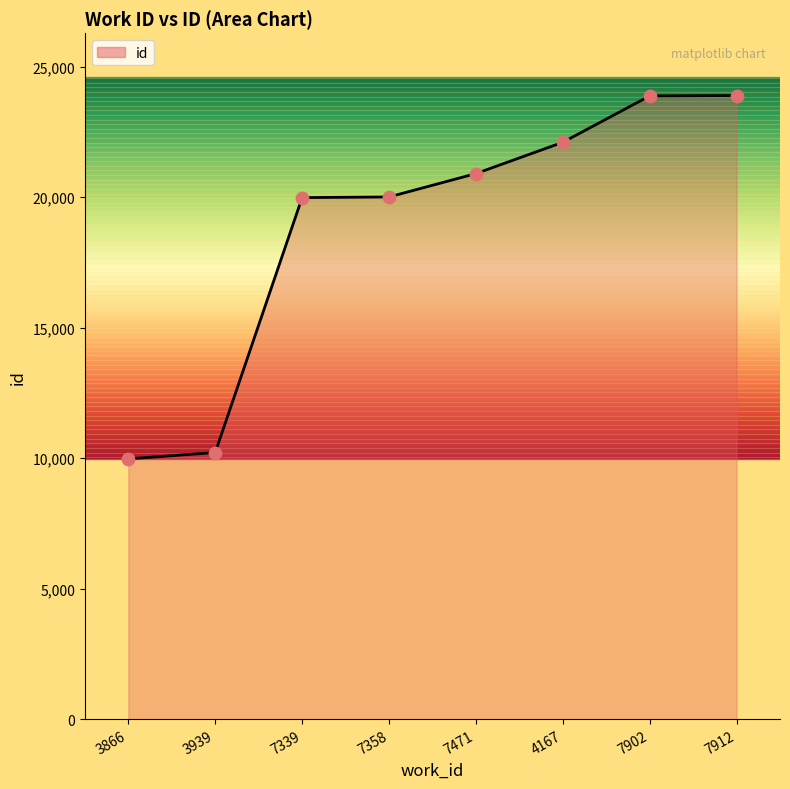

Approximately how many times larger is the value at 4167 compared to 7912?

0.9